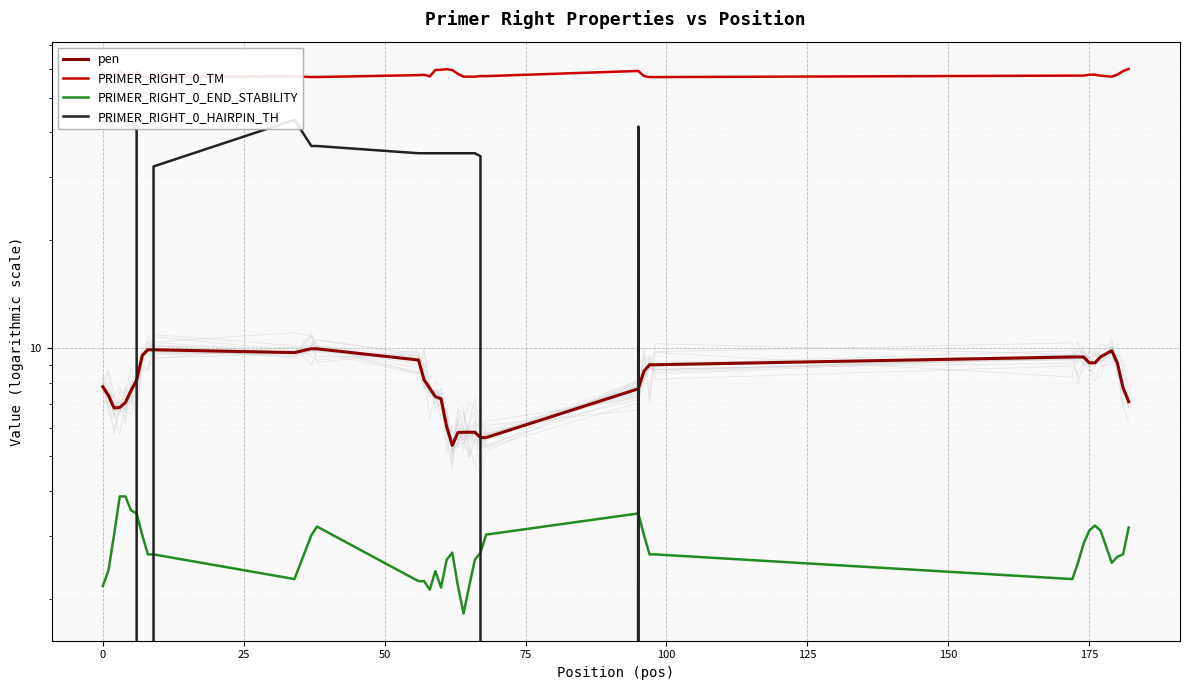

Is the value of pen at 32 greater than the value of PRIMER_RIGHT_0_HAIRPIN_TH at 24?

No